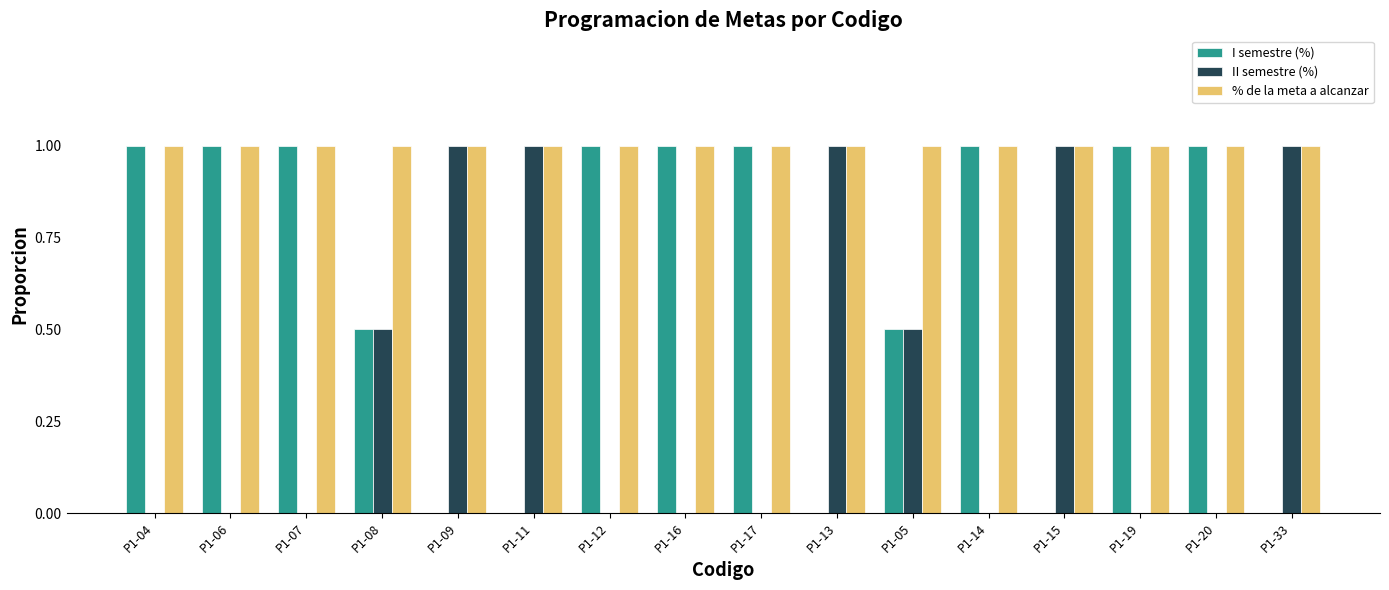

Which series has the largest total across all categories?

% de la meta a alcanzar